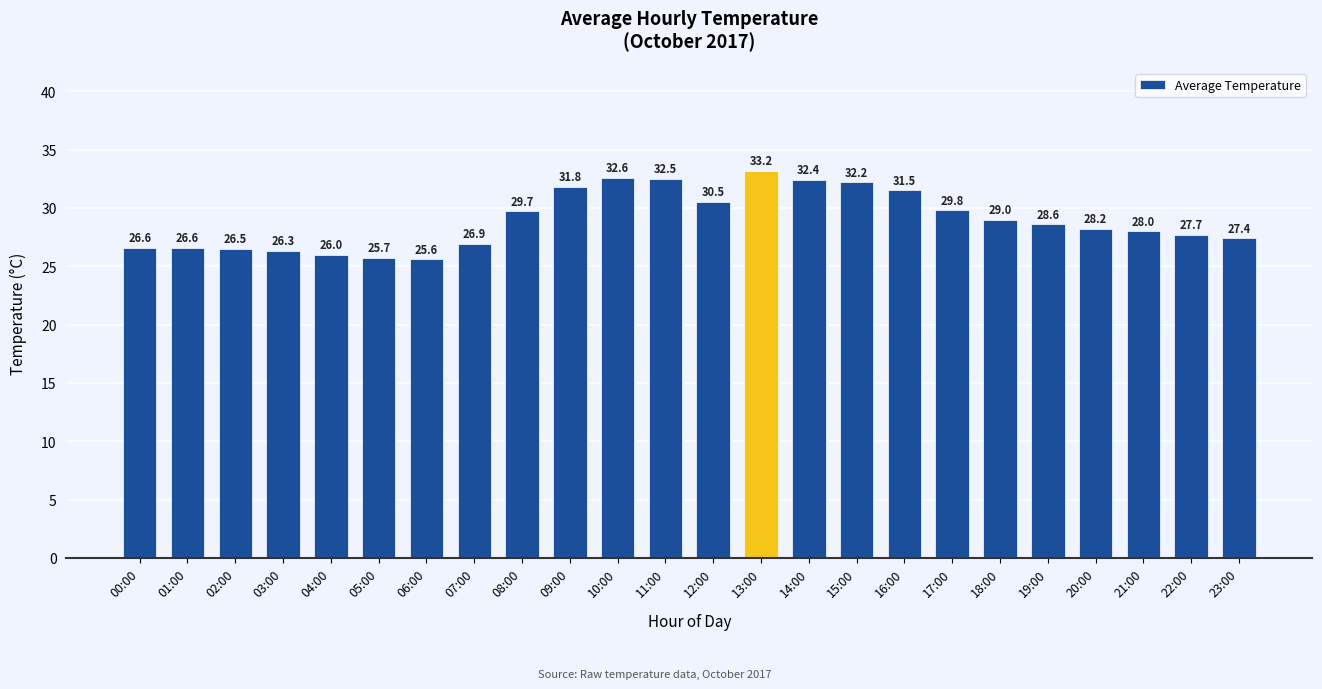

What is the change in value from 01:00 to 08:00?

+3.1